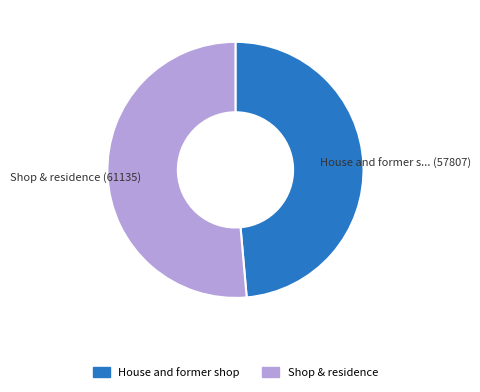

What is the smallest slice in the pie chart?

House and former shop